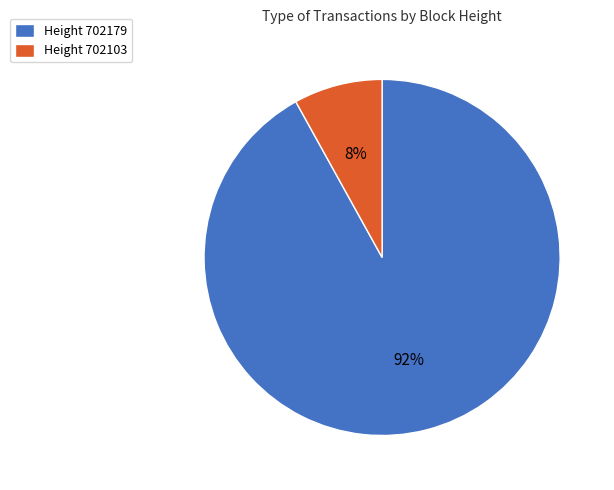

To the nearest percent, what portion does Height 702103 represent?

8%